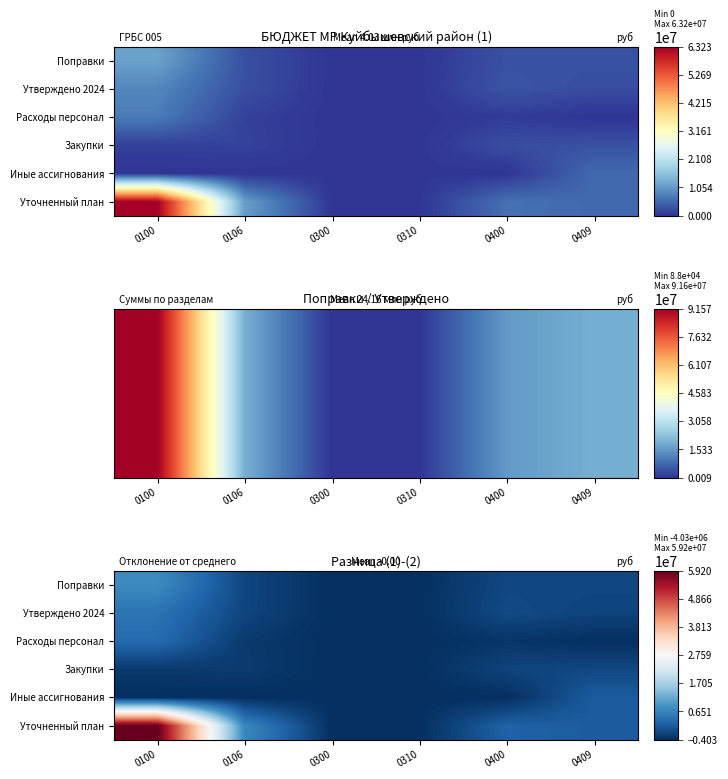

Rank the series by their maximum value, from lowest to highest.

Закупки, Иные ассигнования, Расходы персонал, Утверждено 2024, Поправки, Уточненный план